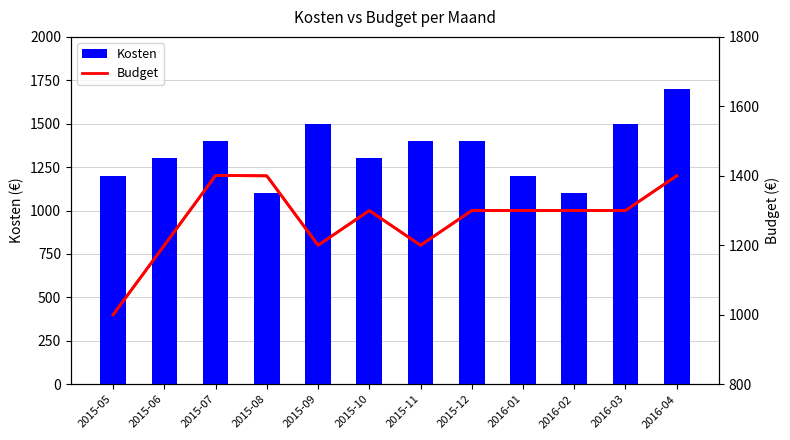

True or false: Kosten has a value of 1400 at 2015-12.

True